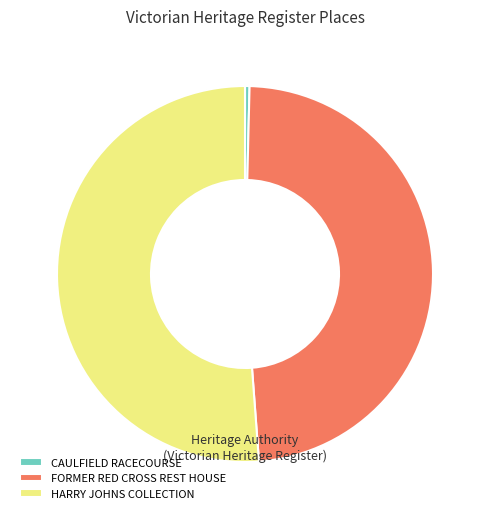

Does any single category account for the majority?

Yes